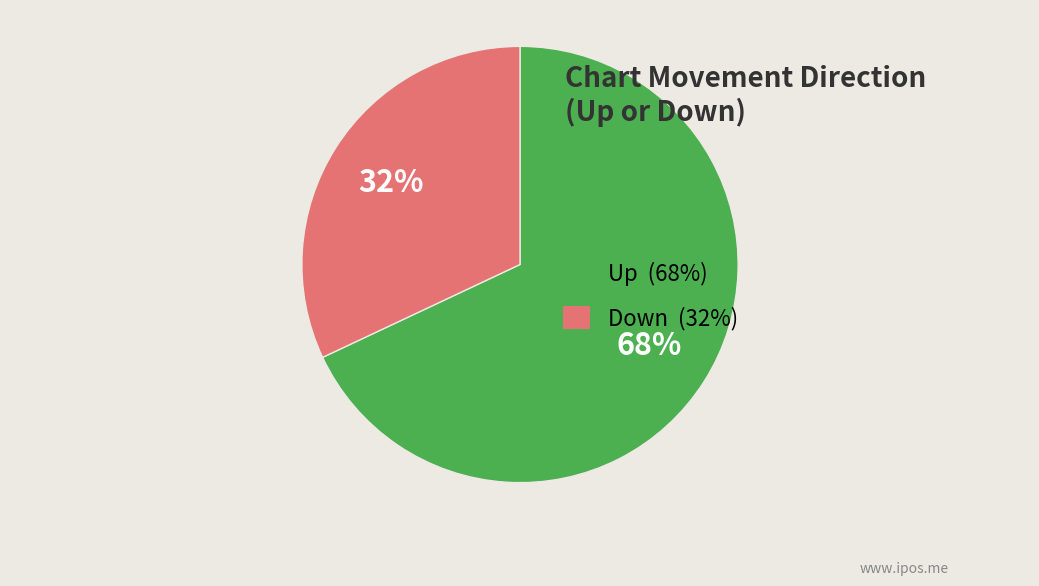

Count the number of slices in the pie.

2